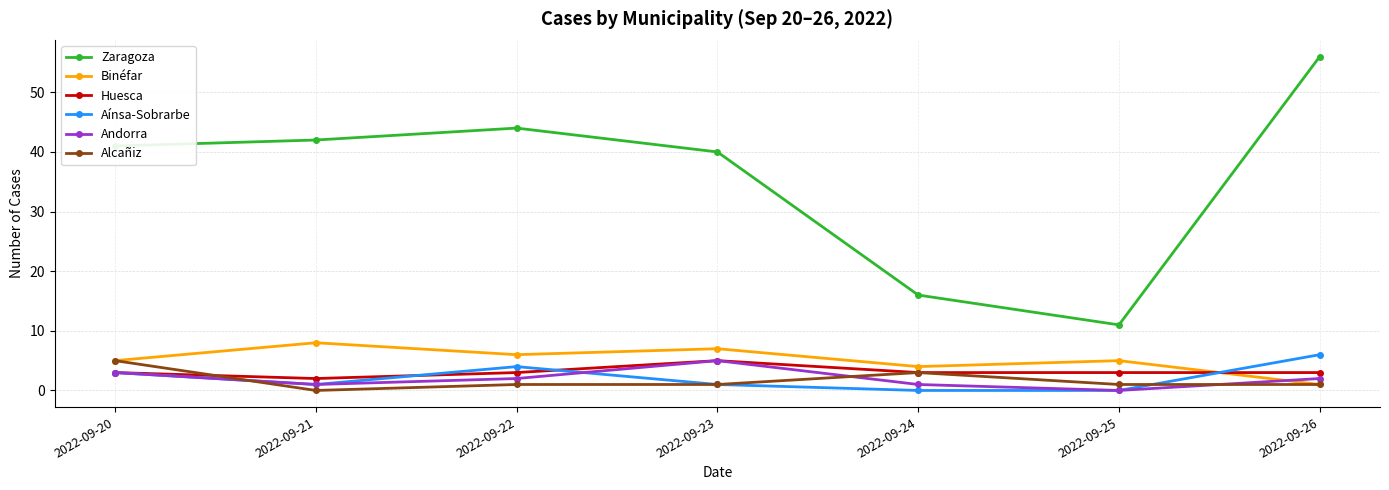

What is the value of the Zaragoza point at the 4th from the left?

40